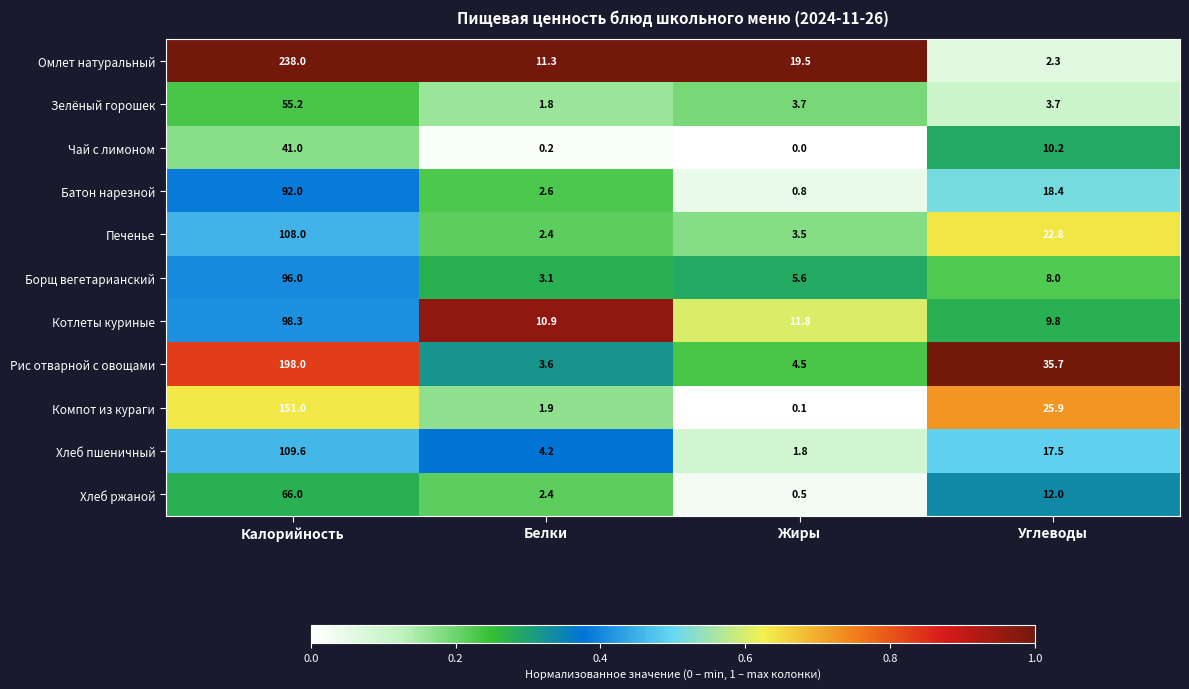

Where does the Зелёный горошек series first go above 3?

Калорийность